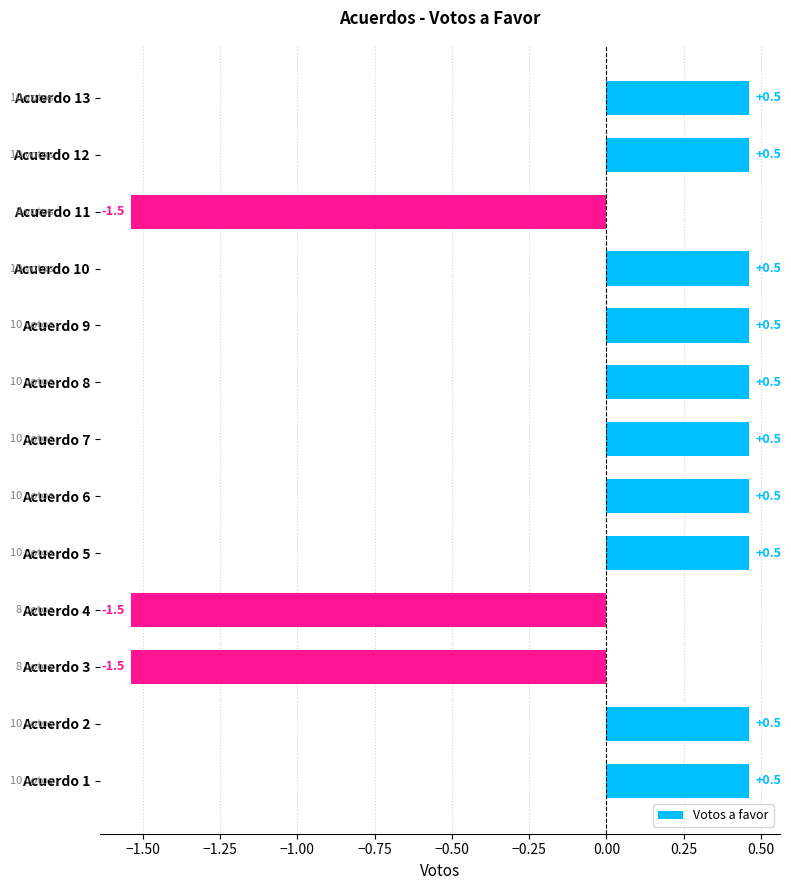

The chart shows a value of 0.5 at Acuerdo 8. True or false?

True